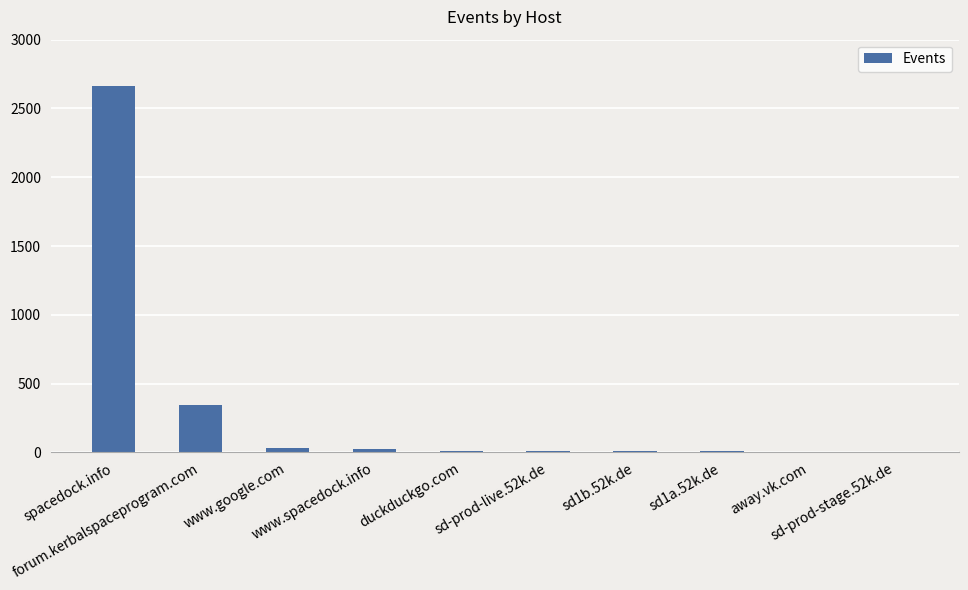

What is the maximum value shown in the chart?

2663